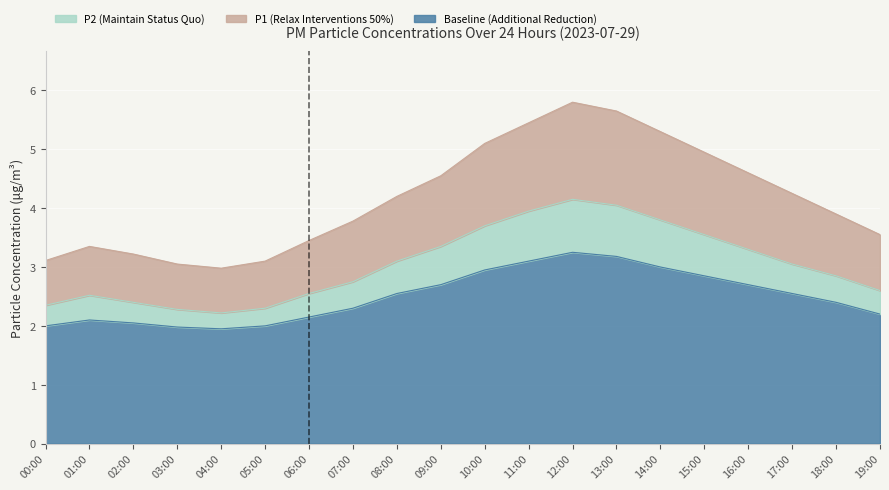

Which series has the largest total across all categories?

P1